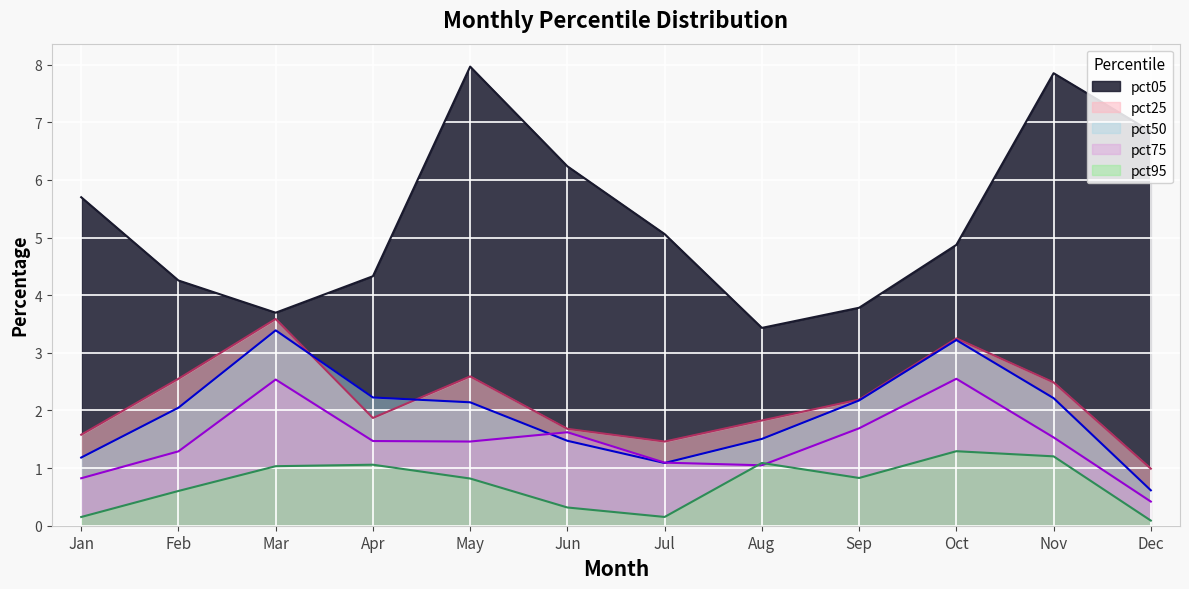

Where is the first local maximum for pct75?

Mar